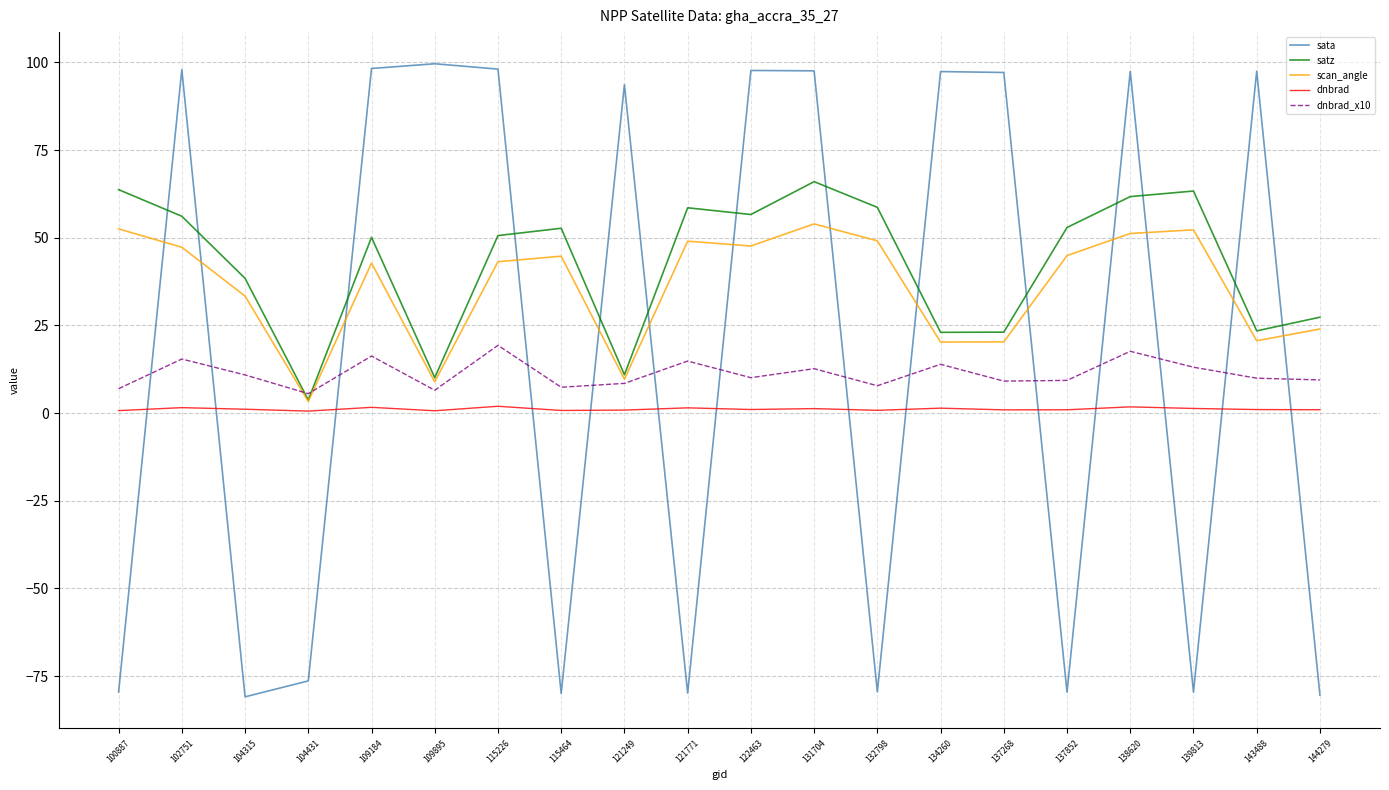

What are all the series names shown in the legend?

sata, satz, scan_angle, dnbrad, dnbrad_x10